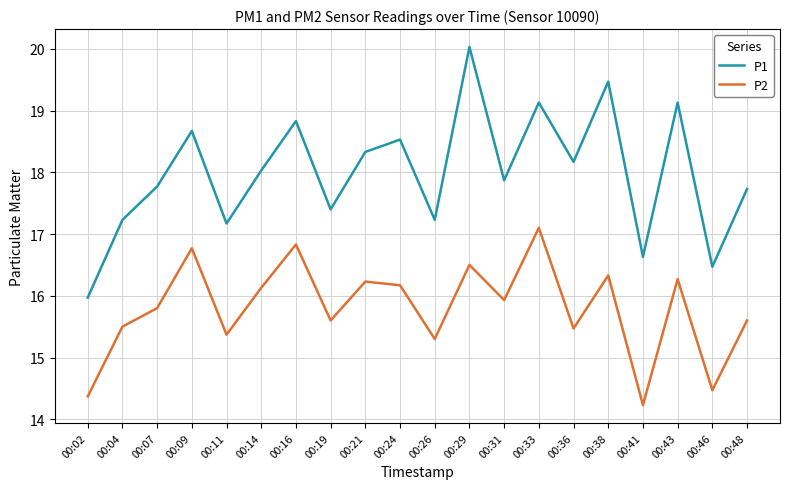

Rank the series by their average value, from highest to lowest.

P1, P2